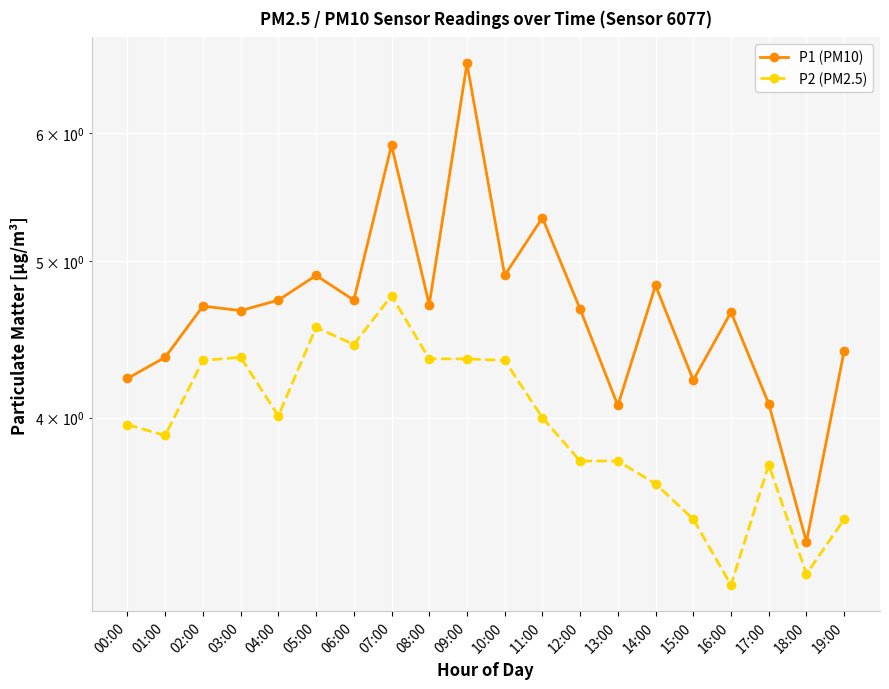

What is the sum of the P1 (PM10) values at 10:00 and 12:00?

9.6